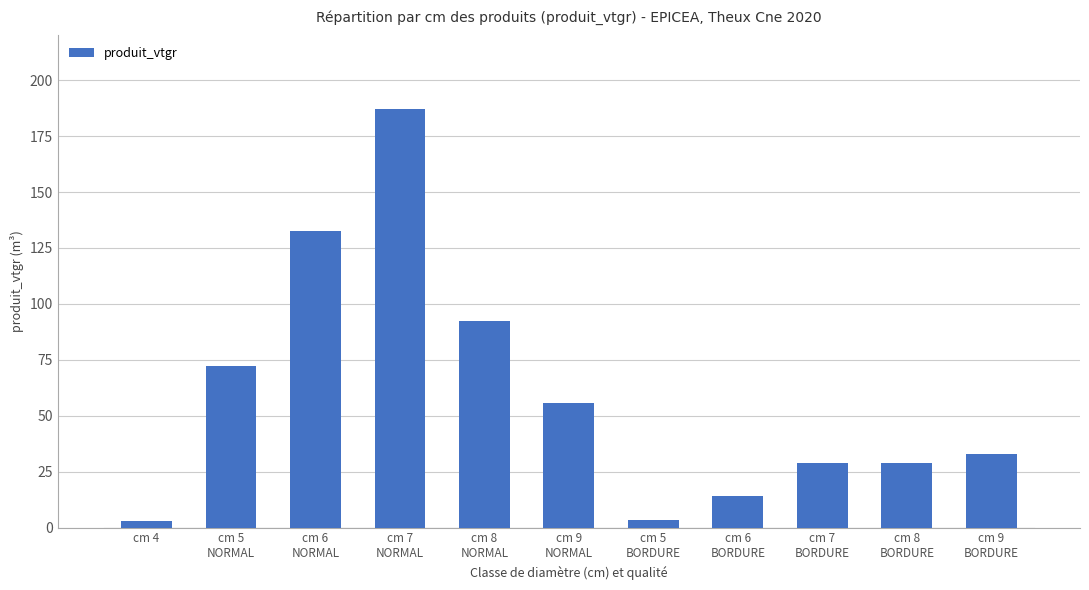

The value at cm 6
BORDURE is 14.1. True or false?

True